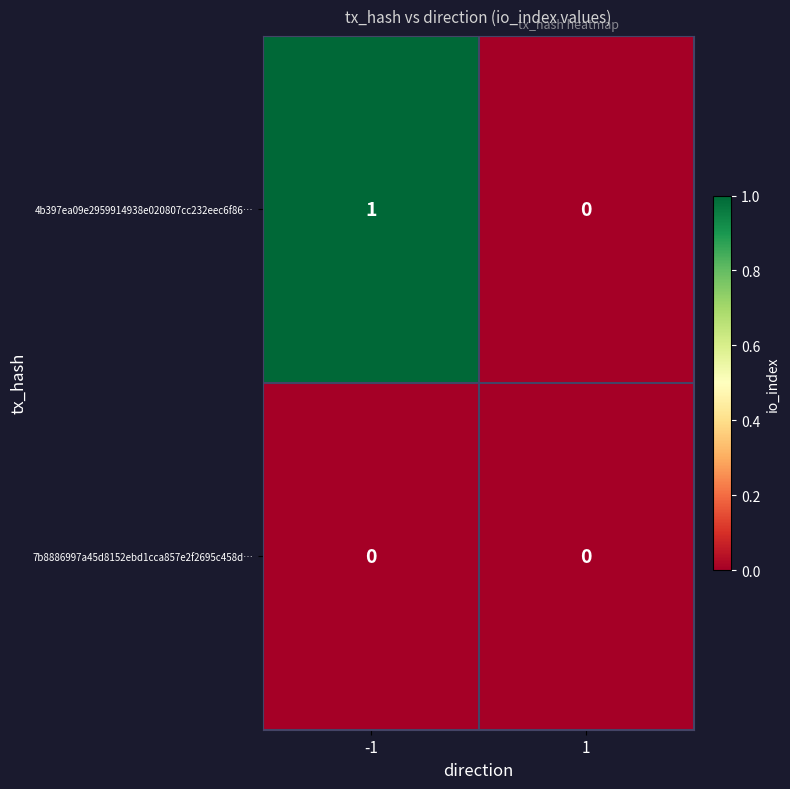

Reading left to right, extract all data points from this chart.

4b397ea09e2959914938e020807cc232eec6f86…: 1	0
7b8886997a45d8152ebd1cca857e2f2695c458d…: 0	0